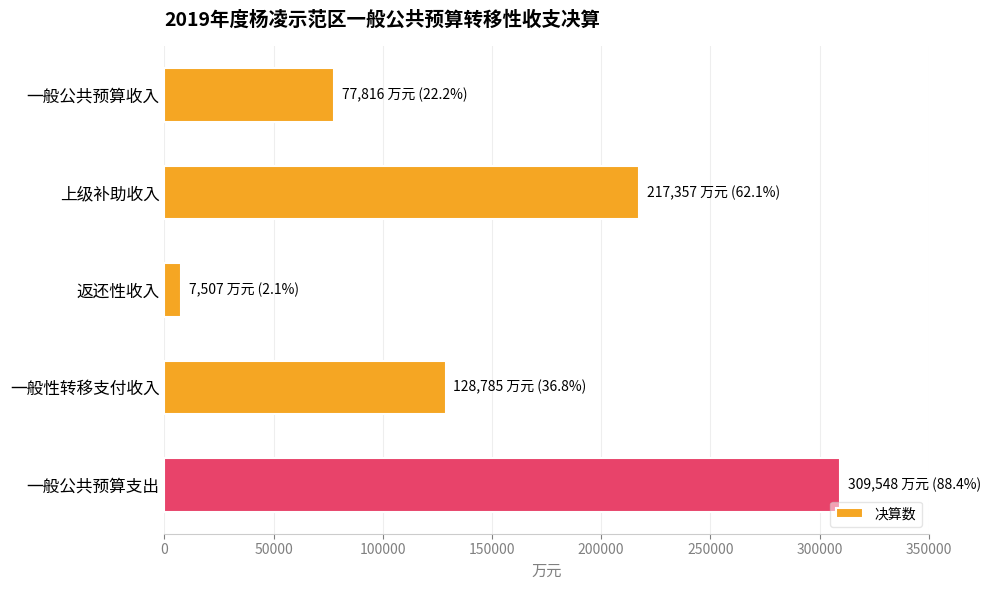

How many bars are there in total?

5